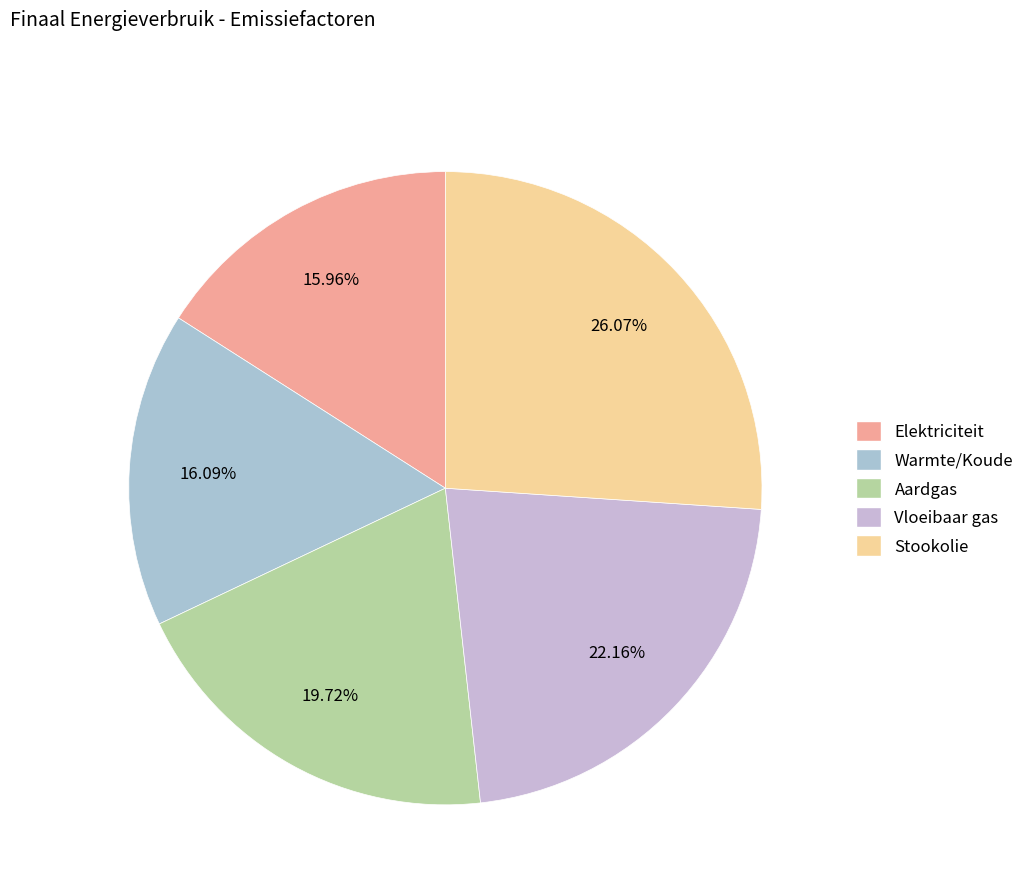

Which category has the biggest portion of the pie?

Stookolie